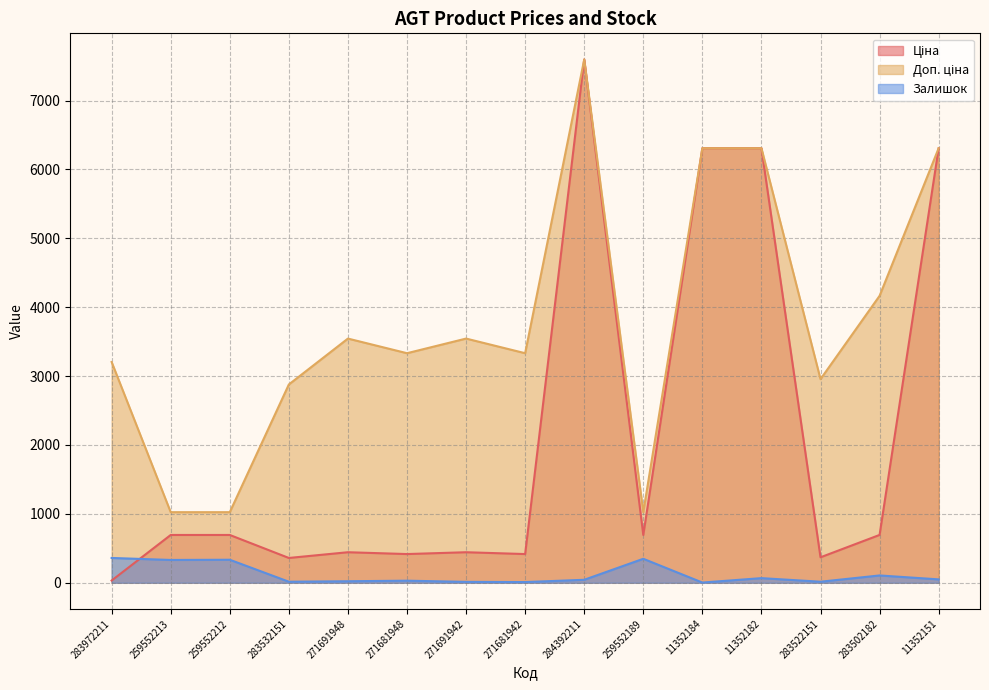

What is the sum of all Ціна values?

31778.9